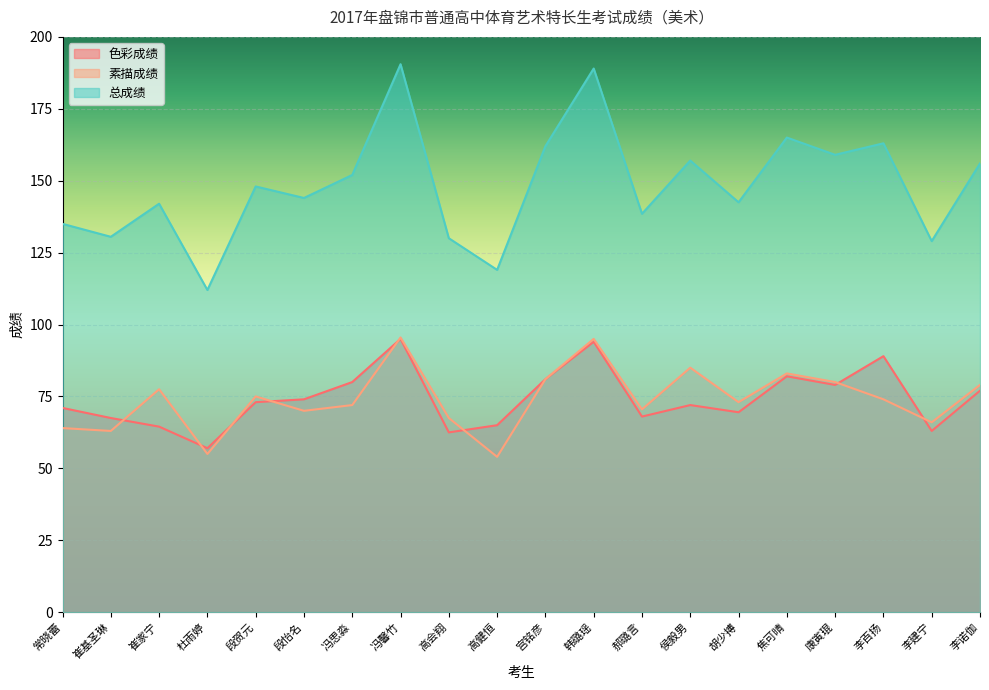

Rank the series at 焦可晴 from highest to lowest value.

总成绩, 素描成绩, 色彩成绩